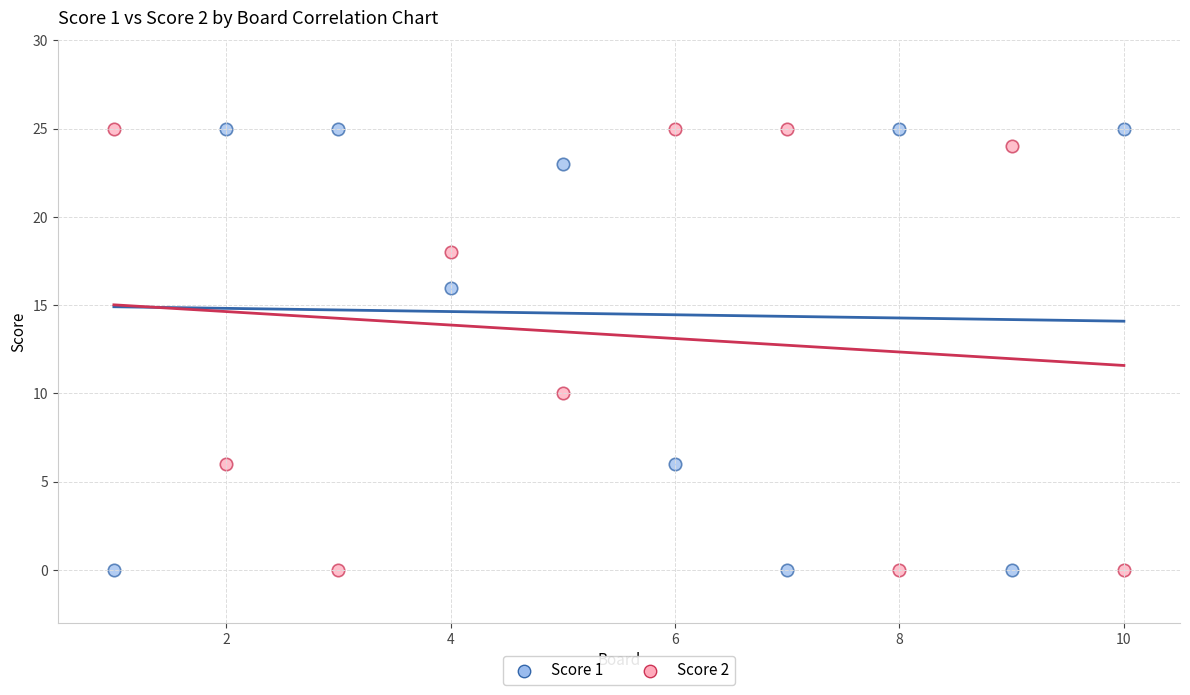

Across all data points, what is the range of Y values (max minus min)?

25